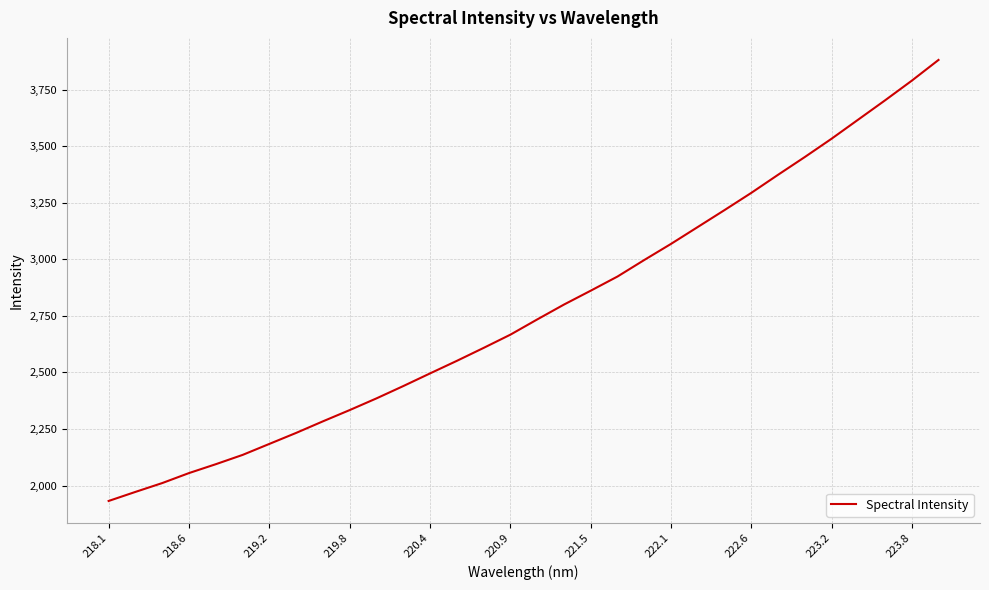

What is the difference between the maximum and minimum values?

1949.9